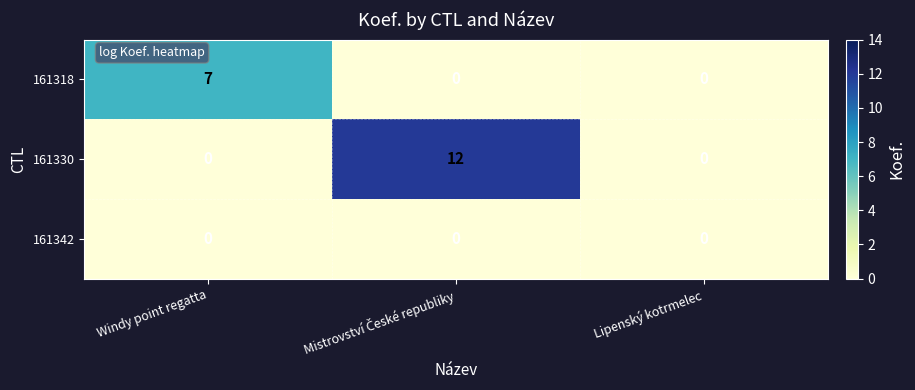

What is the total value across all series at Windy point regatta?

7